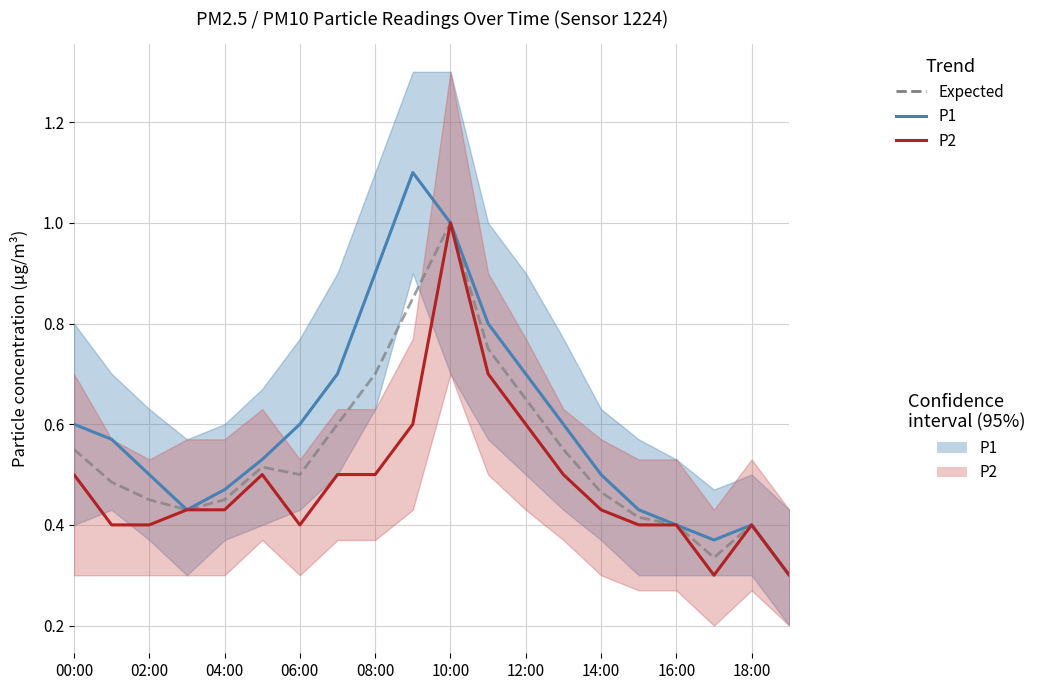

True or false: P1 and Expected cross at least once.

False